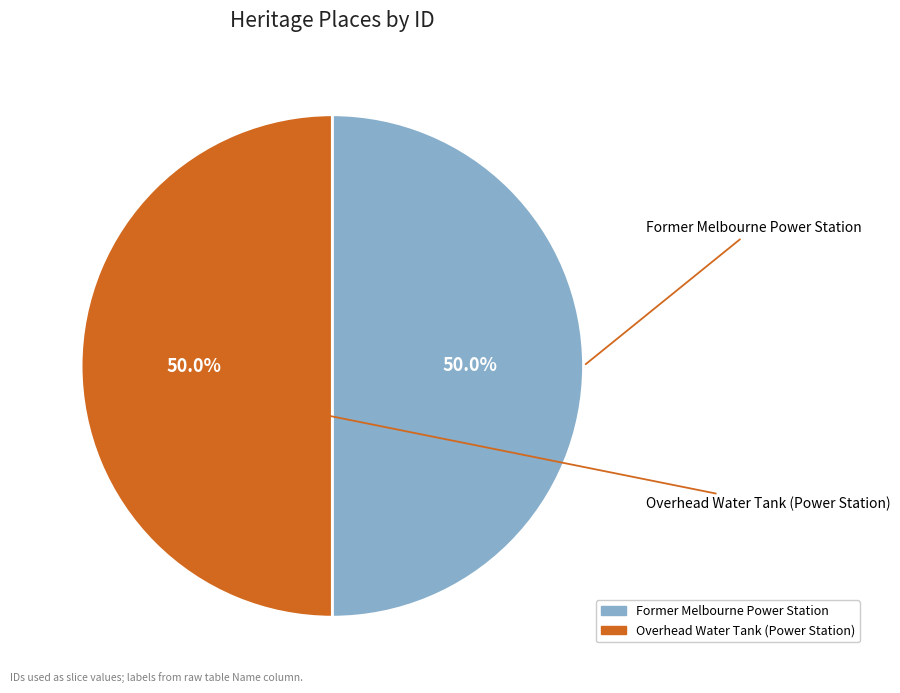

To the nearest percent, what is the average slice percentage?

50%